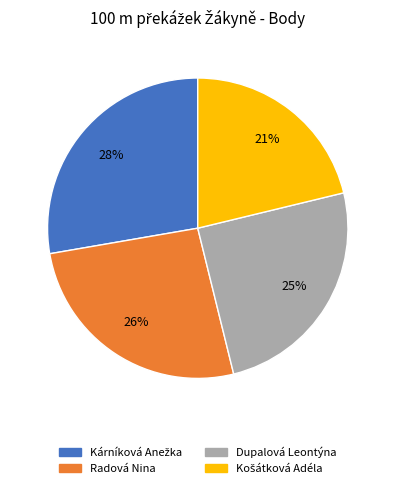

What percentage is the Dupalová Leontýna slice, to the nearest percent?

25%